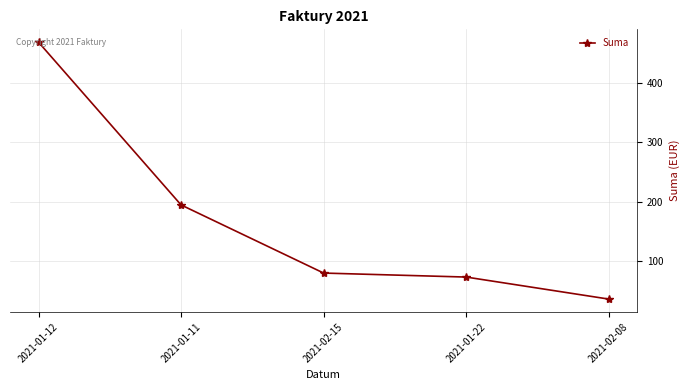

Reading left to right, what are all the values shown in this chart?

2021-01-12=468.0	2021-01-11=194.2	2021-02-15=79.6	2021-01-22=72.9	2021-02-08=35.9